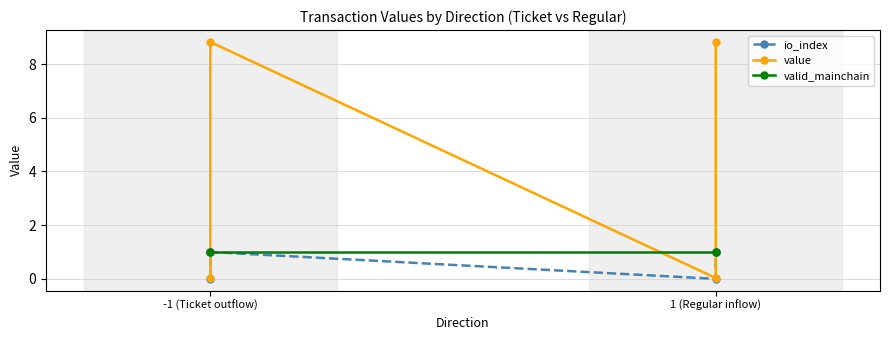

List the series in order of their peak value, lowest first.

io_index, valid_mainchain, value